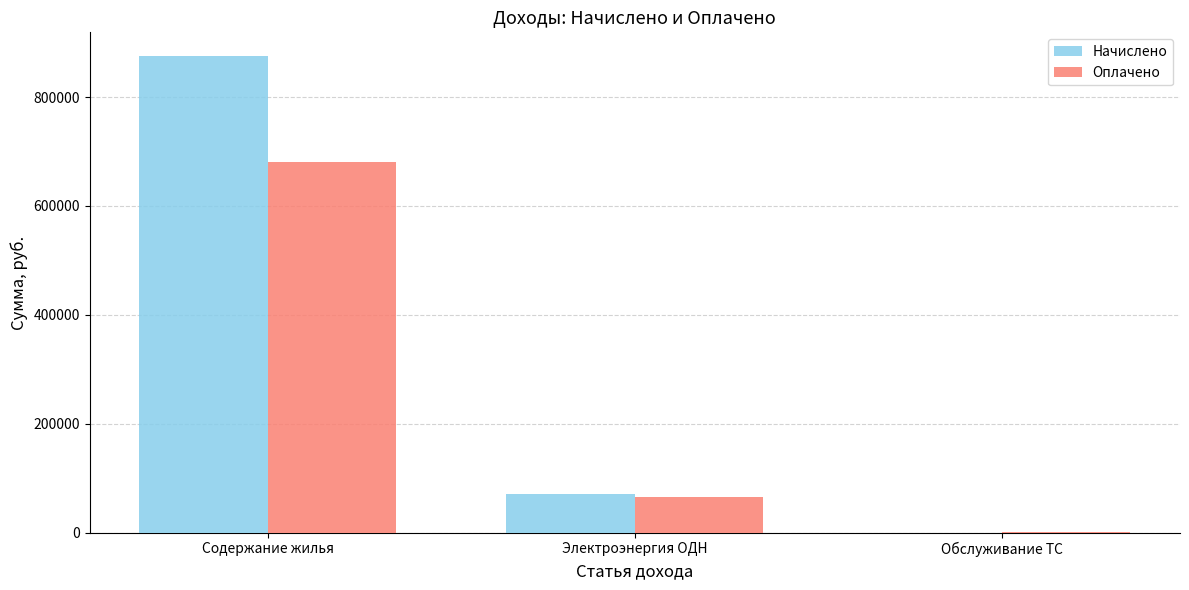

What is the sum of all Начислено values?

945863.8